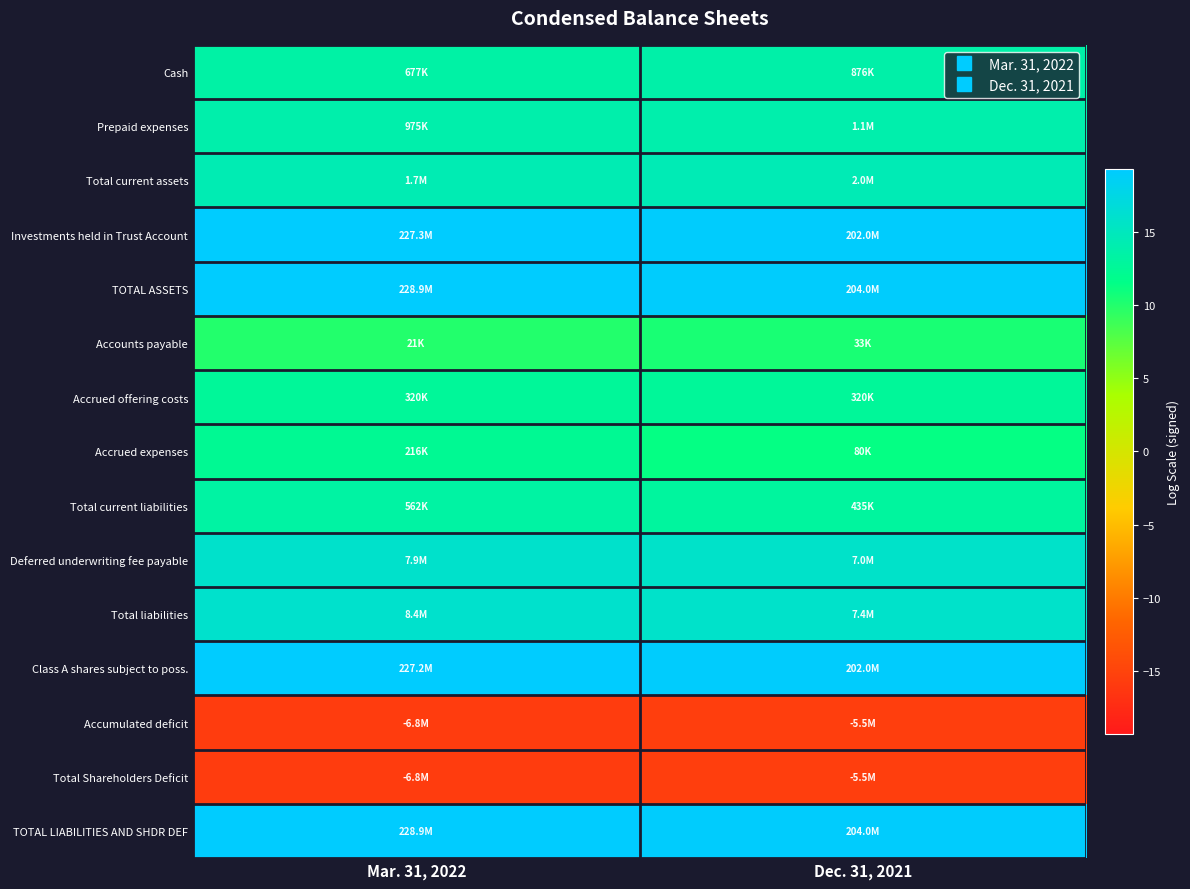

Reading left to right, transcribe all the data shown in this chart.

Cash: Mar. 31, 2022=13.4	Dec. 31, 2021=13.7
Prepaid expenses: Mar. 31, 2022=13.8	Dec. 31, 2021=13.9
Total current assets: Mar. 31, 2022=14.3	Dec. 31, 2021=14.5
Investments held in Trust Account: Mar. 31, 2022=19.2	Dec. 31, 2021=19.1
TOTAL ASSETS: Mar. 31, 2022=19.2	Dec. 31, 2021=19.1
Accounts payable: Mar. 31, 2022=9.9	Dec. 31, 2021=10.4
Accrued offering costs: Mar. 31, 2022=12.7	Dec. 31, 2021=12.7
Accrued expenses: Mar. 31, 2022=12.3	Dec. 31, 2021=11.3
Total current liabilities: Mar. 31, 2022=13.2	Dec. 31, 2021=13.0
Deferred underwriting fee payable: Mar. 31, 2022=15.9	Dec. 31, 2021=15.8
Total liabilities: Mar. 31, 2022=15.9	Dec. 31, 2021=15.8
Class A shares subject to poss.: Mar. 31, 2022=19.2	Dec. 31, 2021=19.1
Accumulated deficit: Mar. 31, 2022=-15.7	Dec. 31, 2021=-15.5
Total Shareholders Deficit: Mar. 31, 2022=-15.7	Dec. 31, 2021=-15.5
TOTAL LIABILITIES AND SHDR DEF: Mar. 31, 2022=19.2	Dec. 31, 2021=19.1